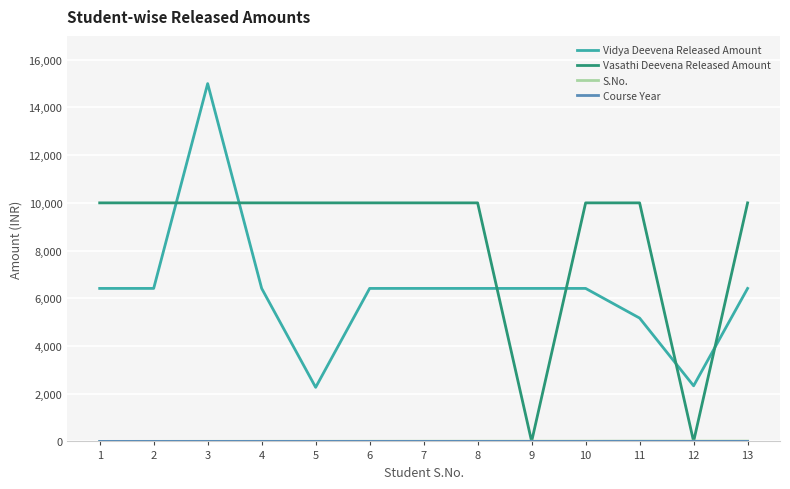

Which series ends up on top after the final intersection of Vidya Deevena Released Amount and Vasathi Deevena Released Amount?

Vasathi Deevena Released Amount